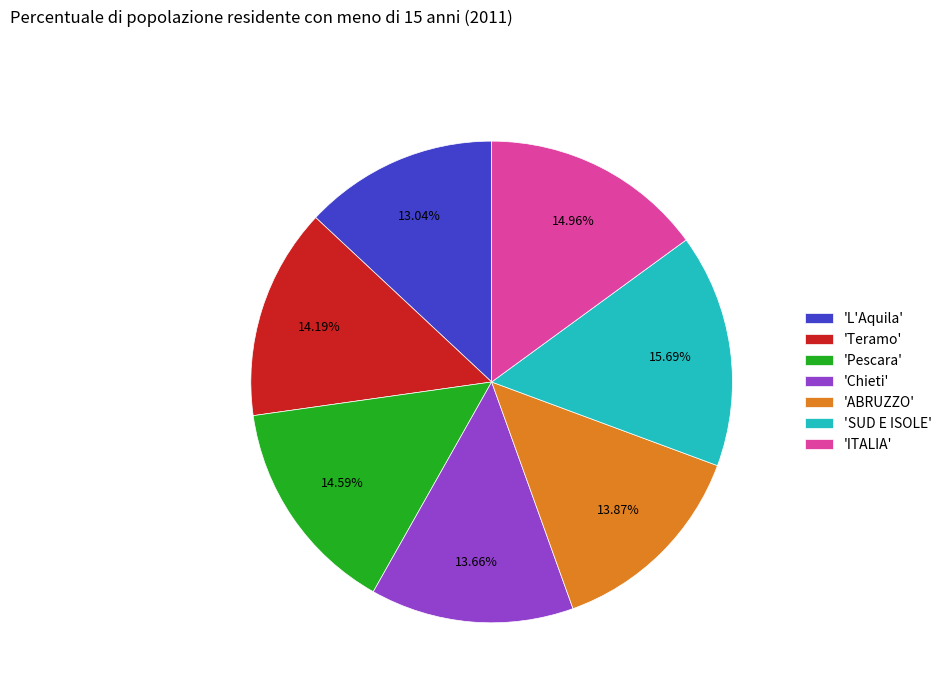

Between 'Pescara' and 'L'Aquila', which is larger?

'Pescara'